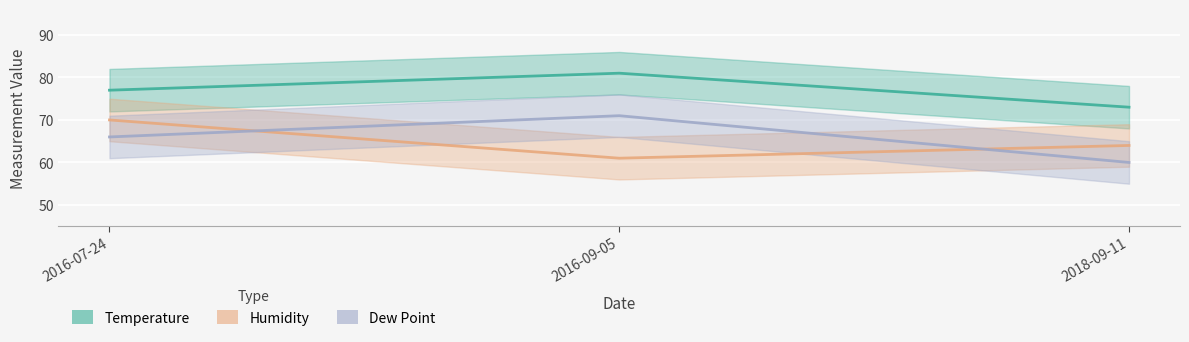

The value of Dew Point at 2016-09-05 is 71. True or false?

True